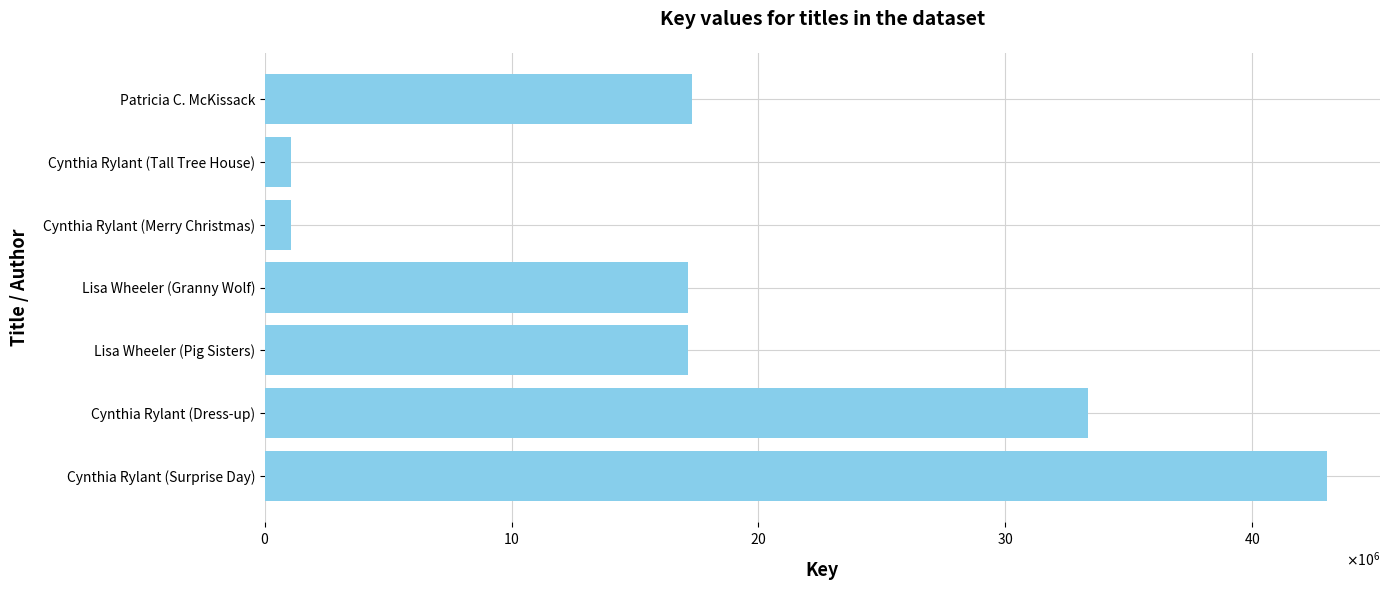

Are the bars horizontal?

Yes